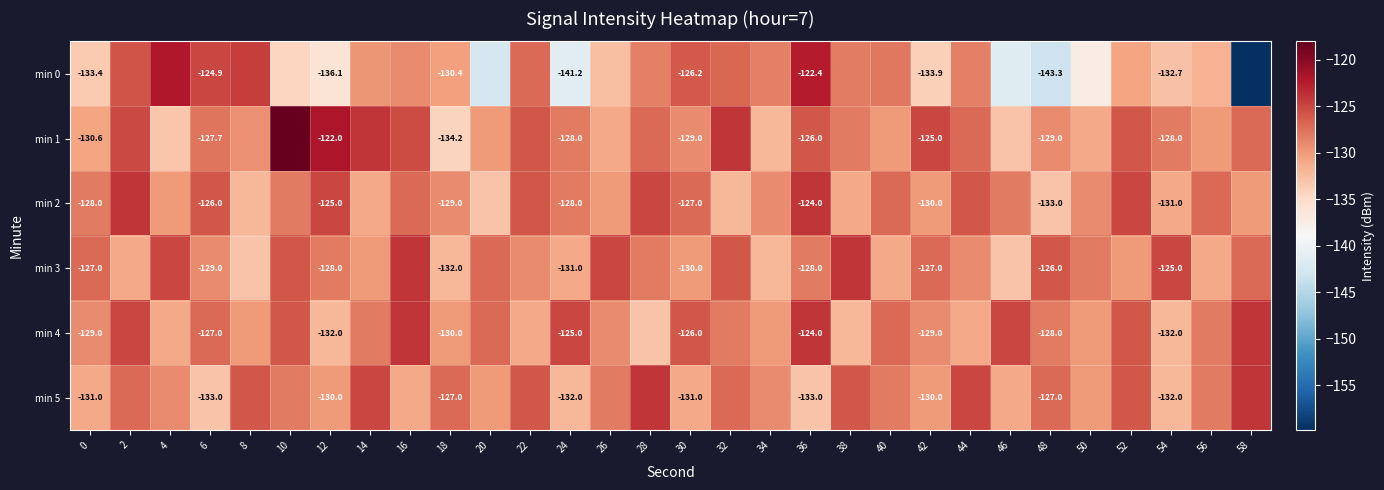

At how many categories does at least one series exceed -128?

28